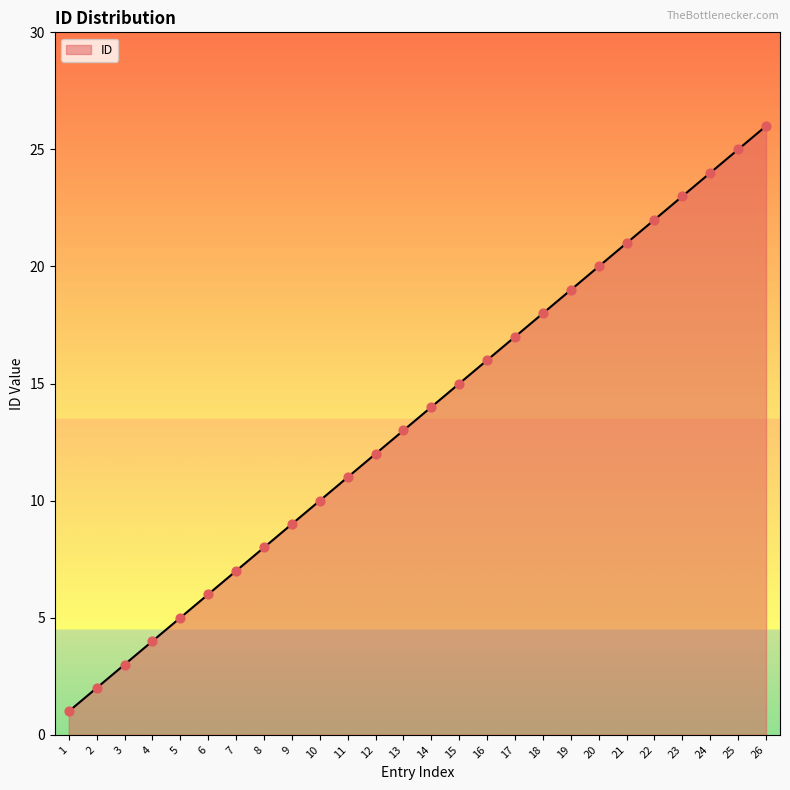

What is the change in value from 8 to 23?

+15